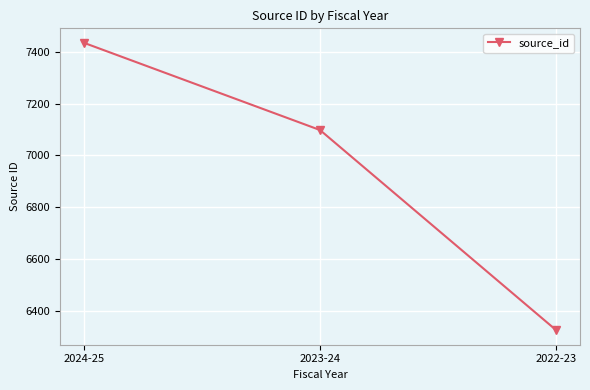

Is this an area chart (filled region under the line)?

No